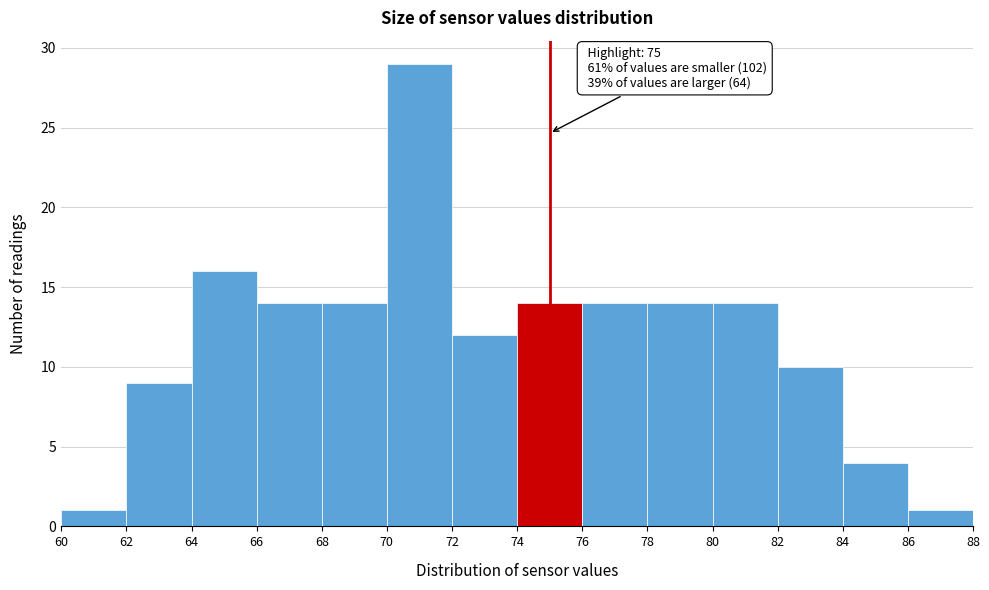

Which range on the x-axis has the tallest bar?

70 to 72